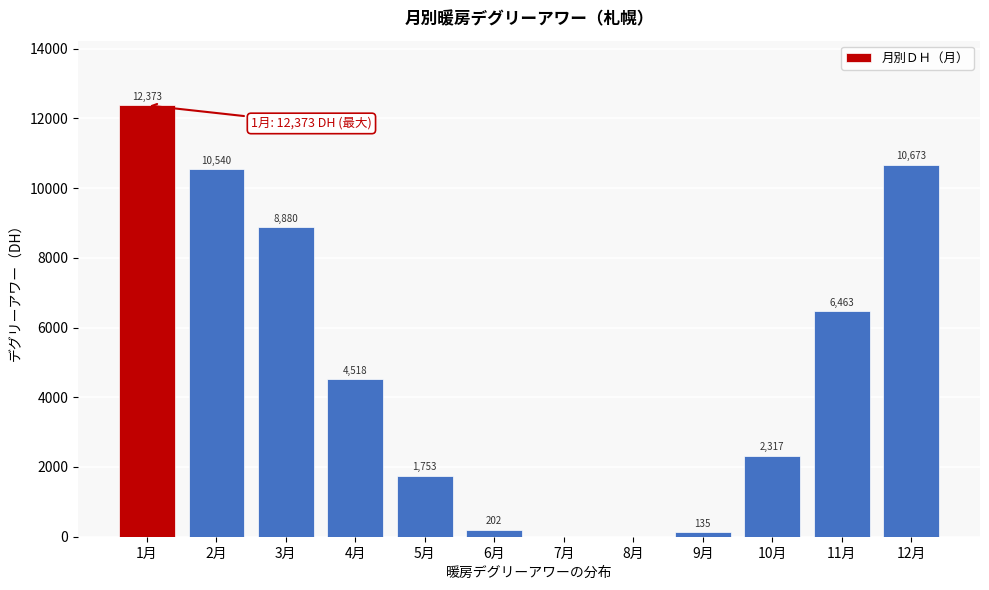

Between 9月 and 4月, which is larger?

4月